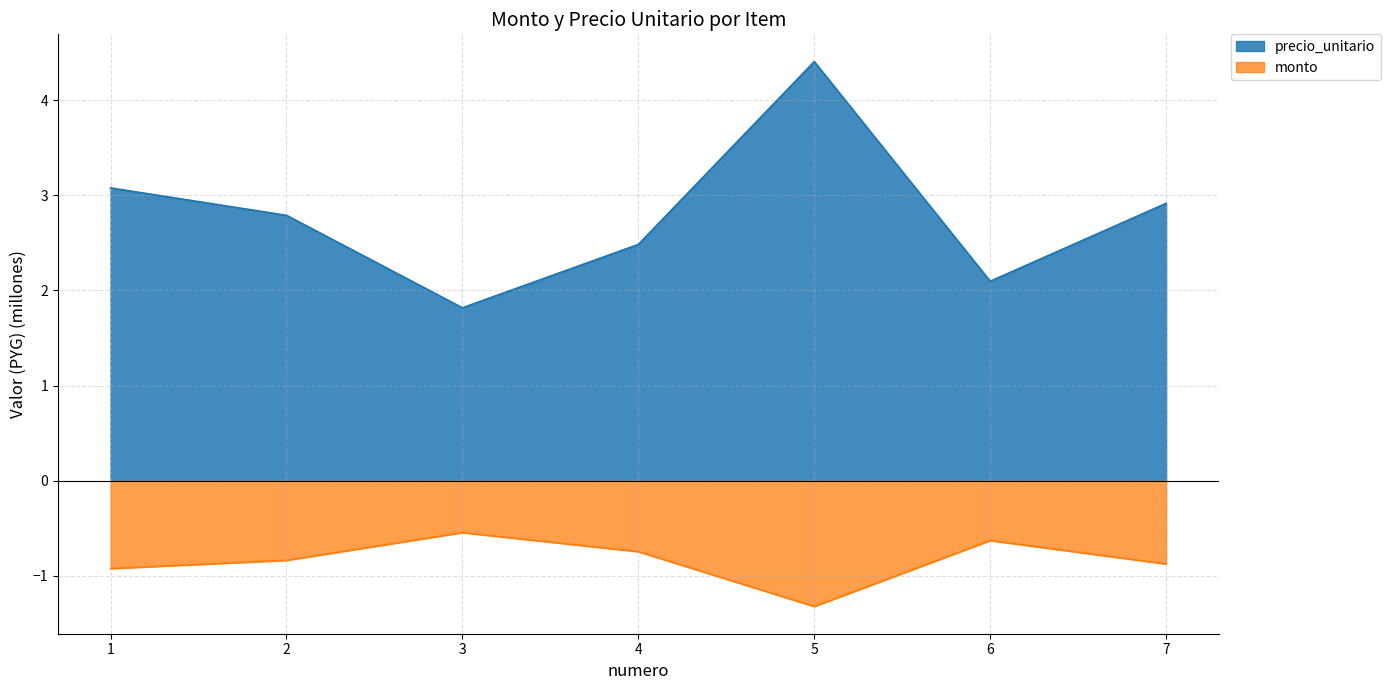

At how many categories does at least one series exceed 3?

2